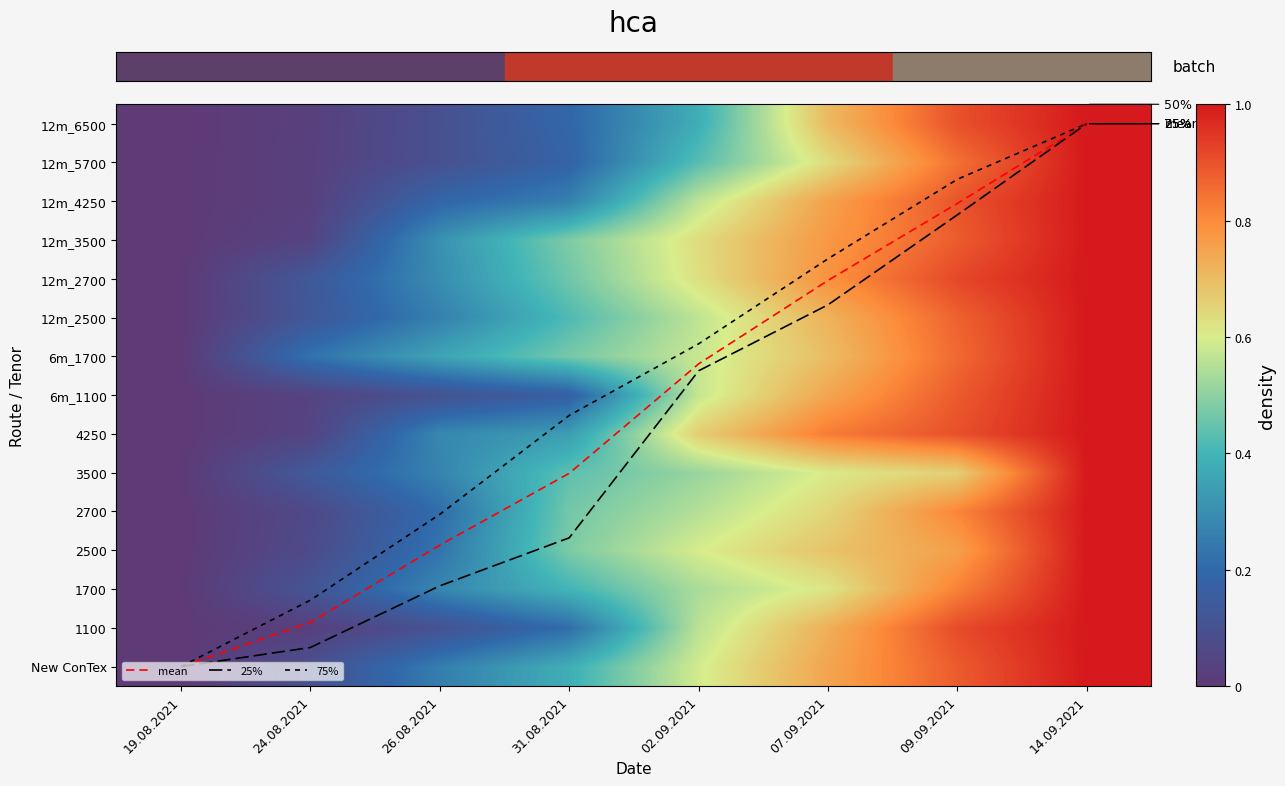

How many data points does each series have?

8